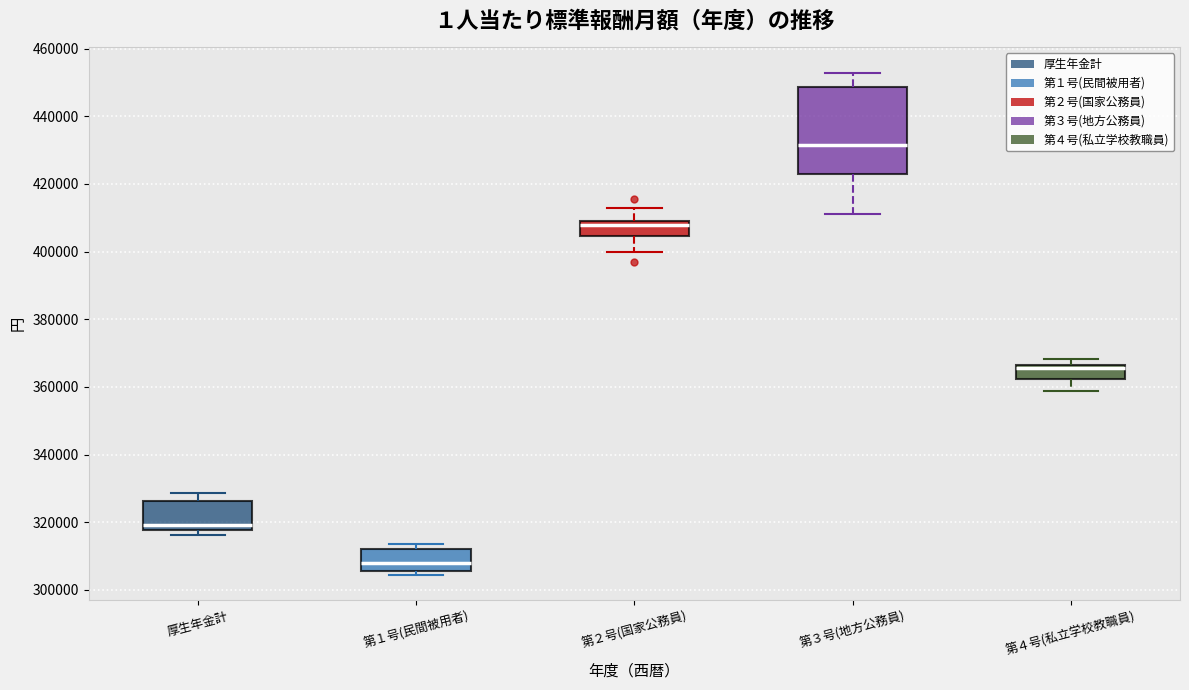

Where is the lower edge of the box for 第２号(国家公務員) on the y-axis? The values are not printed on the chart, so give them approximately, as read against the axis.

404000